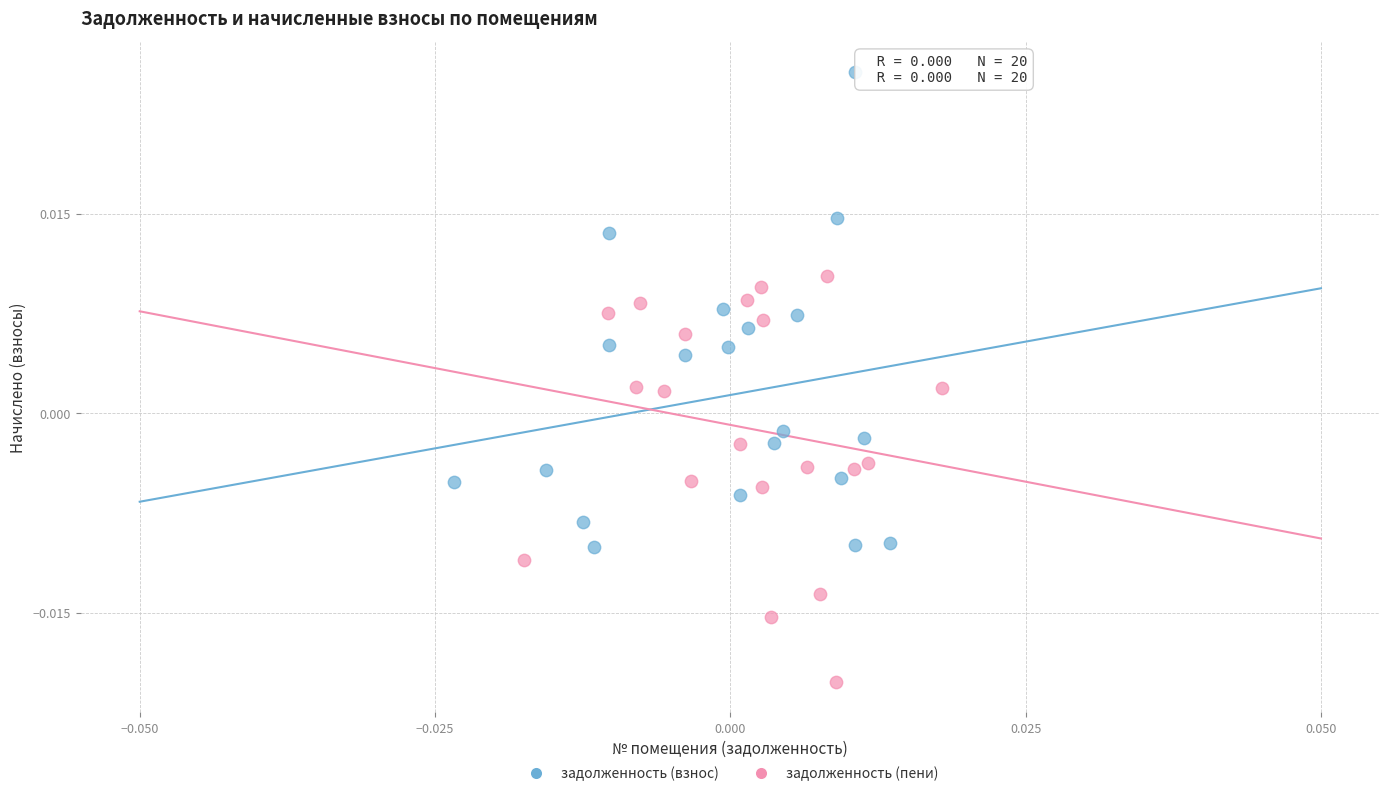

Which series has the largest Y range (max minus min)?

задолженность (взнос)